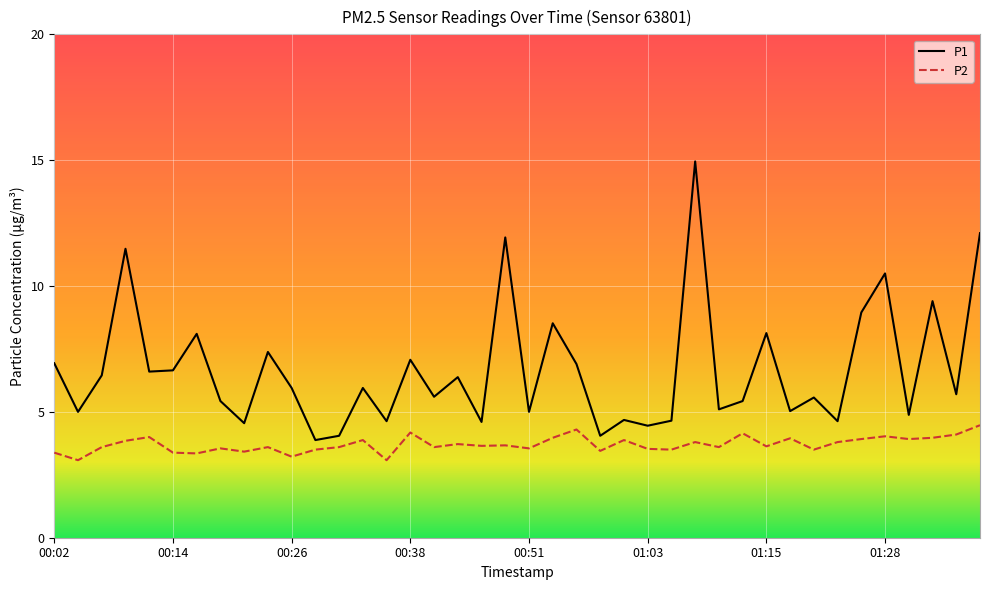

Which series has the widest spread of values?

P1